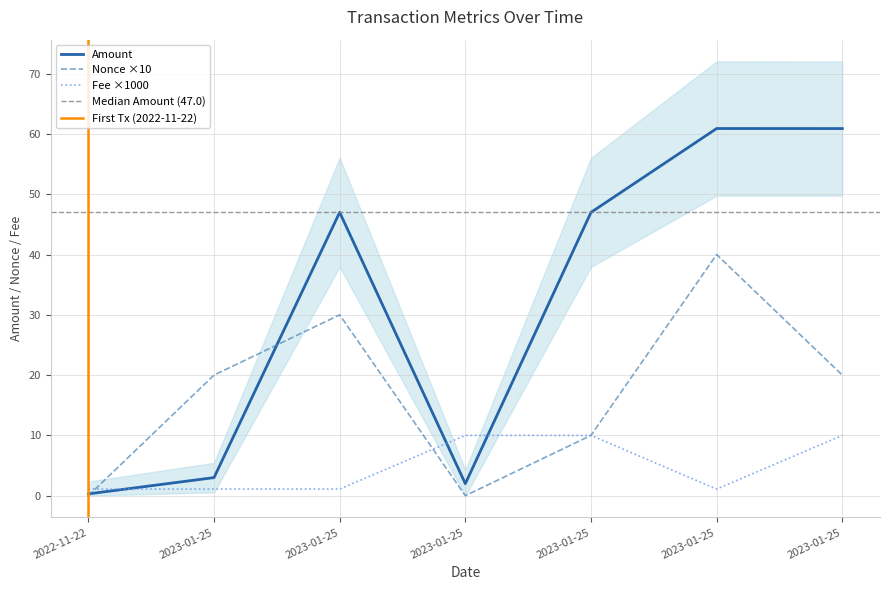

Count the Nonce values in the range 0 to 30.

6